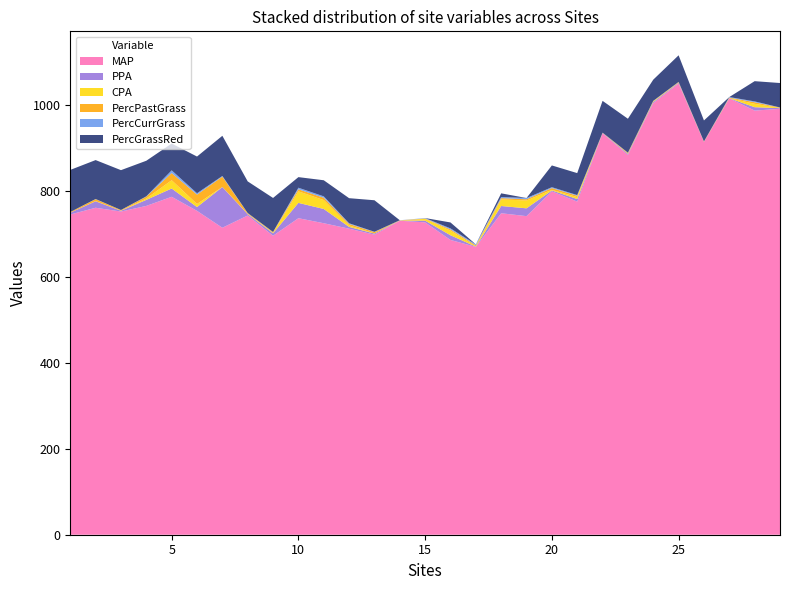

Reading left to right, what are all the values shown in this chart?

MAP: 1=744.9	2=760.6	3=751.8	4=764.9	5=786.1	6=753.4	7=714.1	8=742.6	9=695.5	10=736.3	11=724.6	12=711.9	13=698.0	14=730.4	15=726.6	16=685.7	17=669.6	18=747.8	19=741.1	20=798.8	21=774.9	22=933.7	23=883.5	24=1003.9	25=1049.6	26=913.5	27=1015.1	28=986.6	29=990.7
PPA: 1=4.2	2=15.0	3=1.8	4=14.0	5=19.3	6=8.8	7=94.7	8=3.0	9=5.7	10=35.6	11=33.2	12=4.2	13=2.5	14=0.4	15=4.0	16=10.9	17=0.6	18=16.9	19=18.2	20=2.1	21=5.9	22=1.0	23=2.5	24=2.6	25=1.7	26=0.3	27=0.2	28=7.9	29=1.5
CPA: 1=0.1	2=0.5	3=0.3	4=3.1	5=19.3	6=7.2	7=0.2	8=0.7	9=1.2	10=26.8	11=20.7	12=3.4	13=0.4	14=0.4	15=4.0	16=10.9	17=0.6	18=15.4	19=18.2	20=1.3	21=4.6	22=0.3	23=0.7	24=1.4	25=0.3	26=0.3	27=0.2	28=7.9	29=0.6
PercPastGrass: 1=1.5	2=4.4	3=1.3	4=4.4	5=16.7	6=21.8	7=24.0	8=1.6	9=1.5	10=4.8	11=5.3	12=3.5	13=3.0	14=0.2	15=1.0	16=2.8	17=2.3	18=2.9	19=2.9	20=4.2	21=3.1	22=0.3	23=1.6	24=0.9	25=1.3	26=0.4	27=1.3	28=3.6	29=0.7
PercCurrGrass: 1=0.0	2=0.4	3=0.1	4=0.8	5=6.3	6=3.2	7=1.6	8=0.4	9=0.3	10=3.6	11=3.3	12=1.5	13=0.8	14=0.2	15=1.0	16=2.4	17=2.3	18=2.6	19=2.9	20=2.1	21=1.5	22=0.1	23=0.3	24=0.5	25=0.5	26=0.2	27=1.3	28=1.9	29=0.3
PercGrassRed: 1=97.9	2=90.5	3=92.7	4=82.7	5=62.3	6=85.4	7=93.4	8=73.6	9=79.2	10=24.6	11=37.4	12=58.4	13=73.3	14=0.0	15=0.0	16=13.8	17=0.0	18=8.5	19=0.0	20=50.6	21=51.1	22=74.0	23=79.0	24=49.3	25=61.9	26=48.9	27=0.0	28=47.1	29=56.9